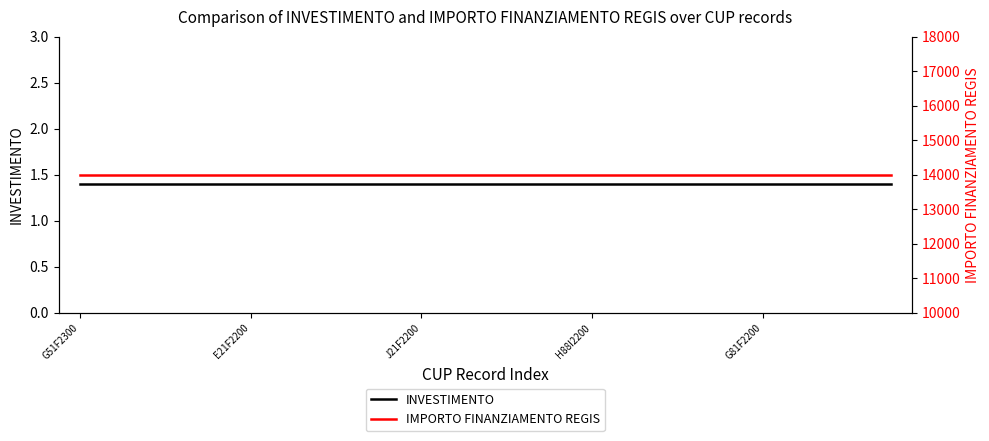

What is the approximate value of IMPORTO FINANZIAMENTO REGIS at E21F2200?

14000.0